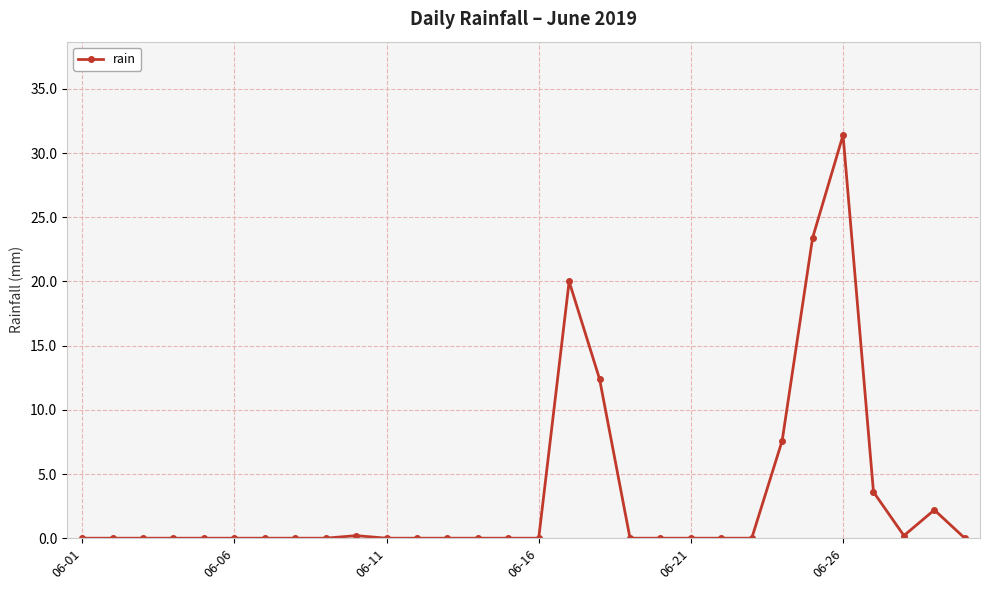

What is the greatest value displayed?

31.4